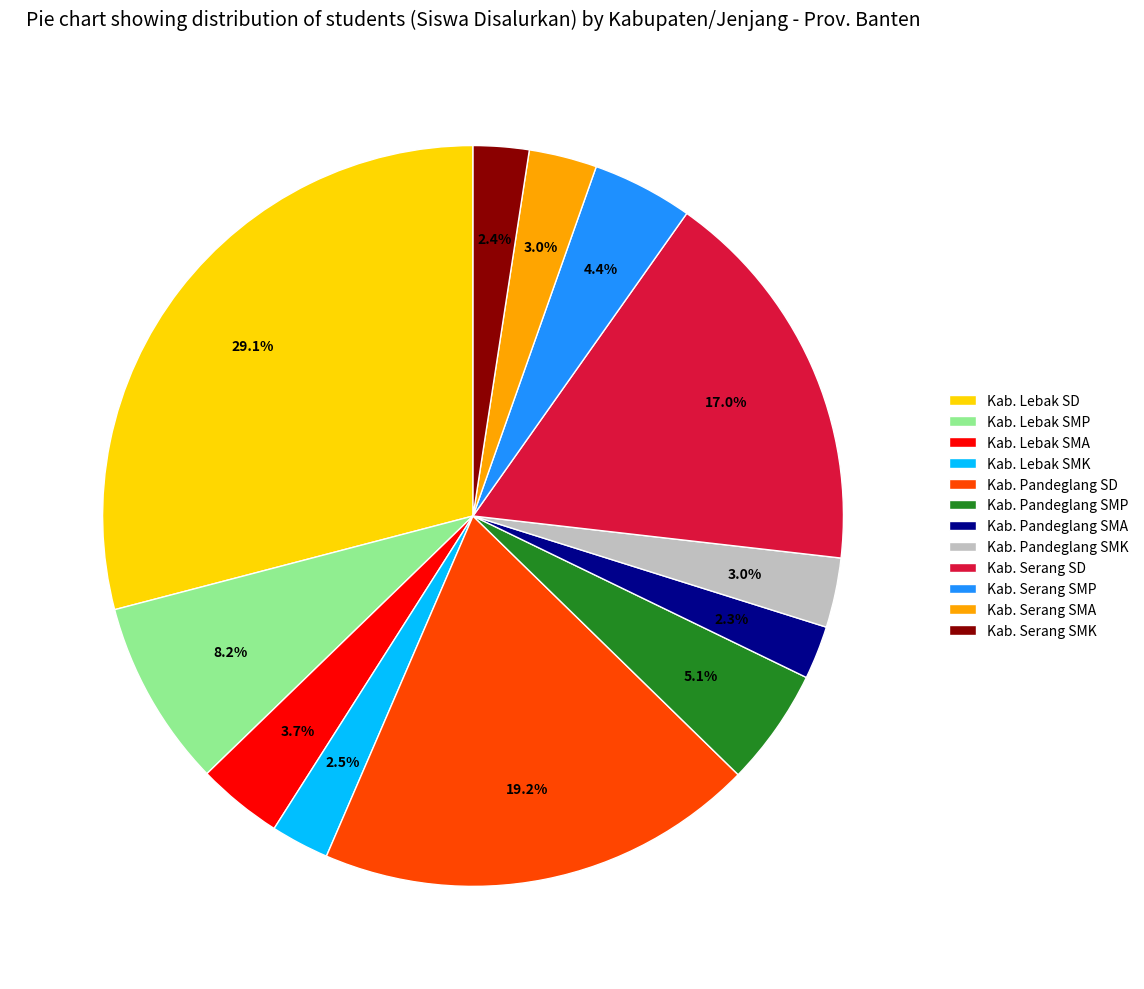

Which slice is the largest?

Kab. Lebak SD